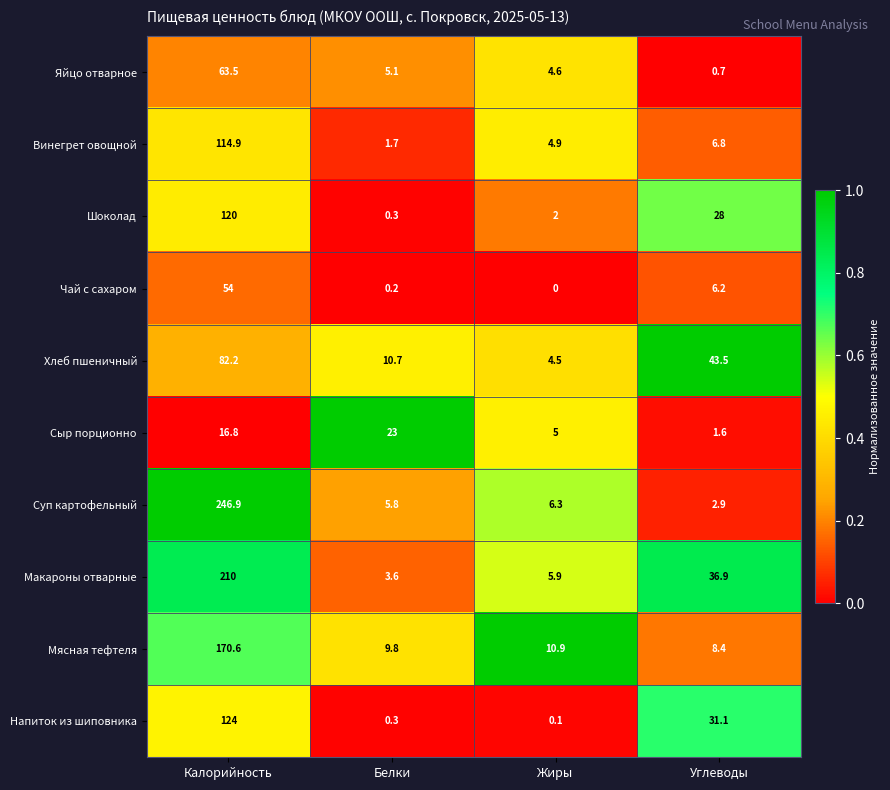

True or false: Мясная тефтеля has a value of 11.8 at Углеводы.

False